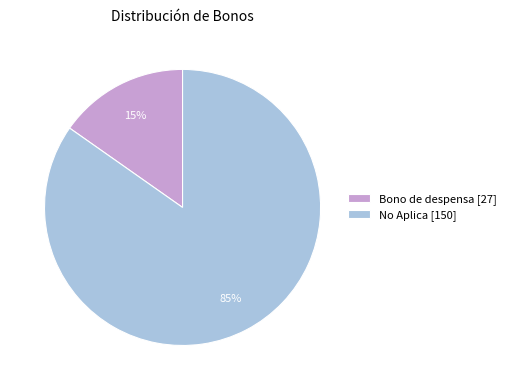

To the nearest percent, what is the average slice percentage?

50%